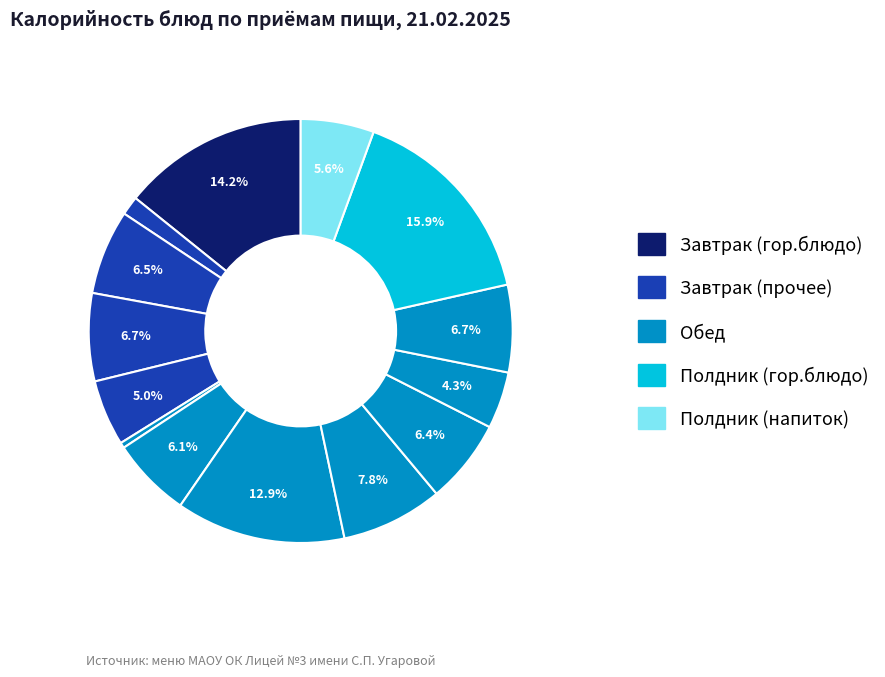

Which category has the biggest portion of the pie?

Полдник (гор.блюдо)